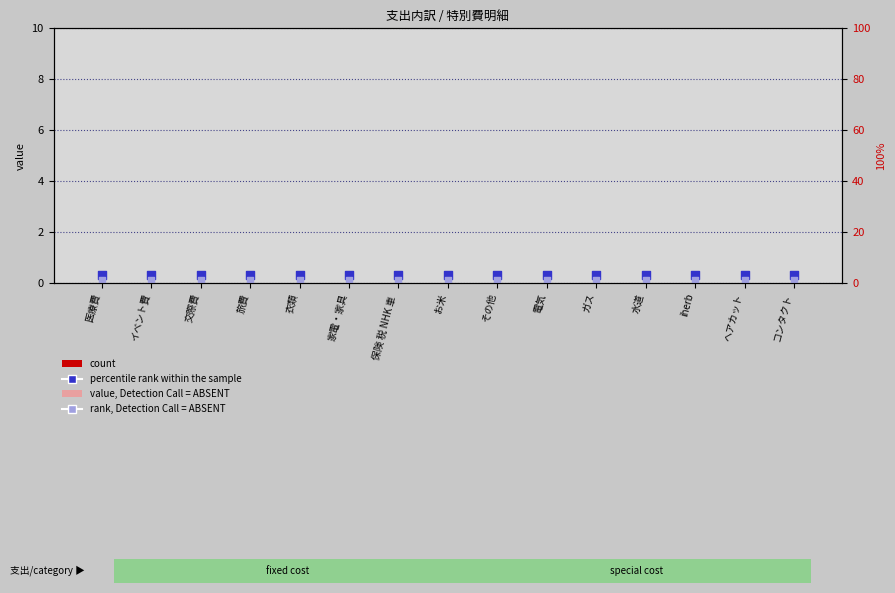

Is the value of value, Detection Call = ABSENT at コンタクト greater than the value of rank, Detection Call = ABSENT at 旅費?

No